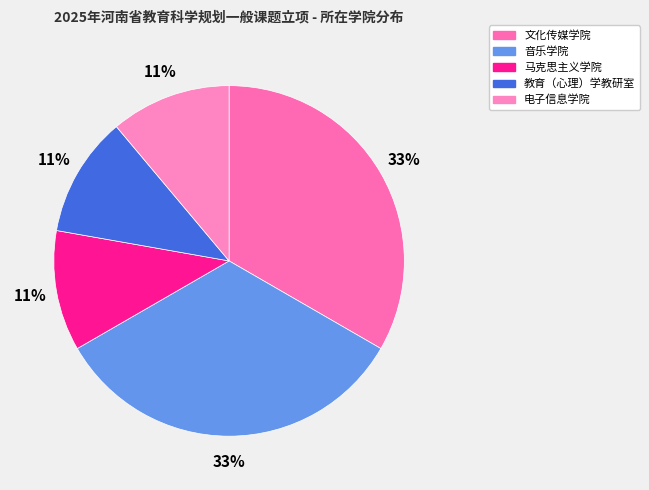

Which slice is the largest?

文化传媒学院